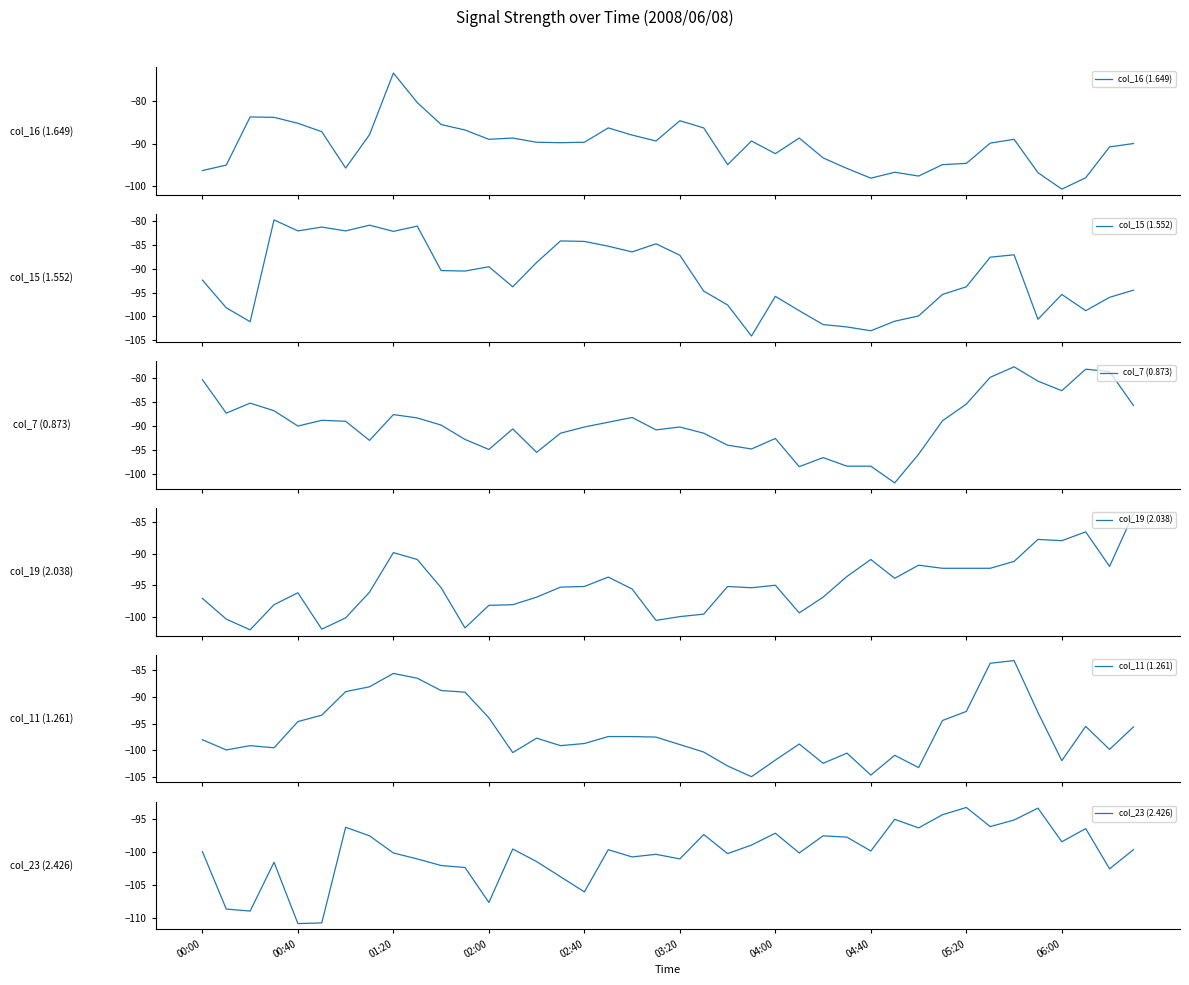

What is the maximum value for col_11 (1.261)?

-83.2